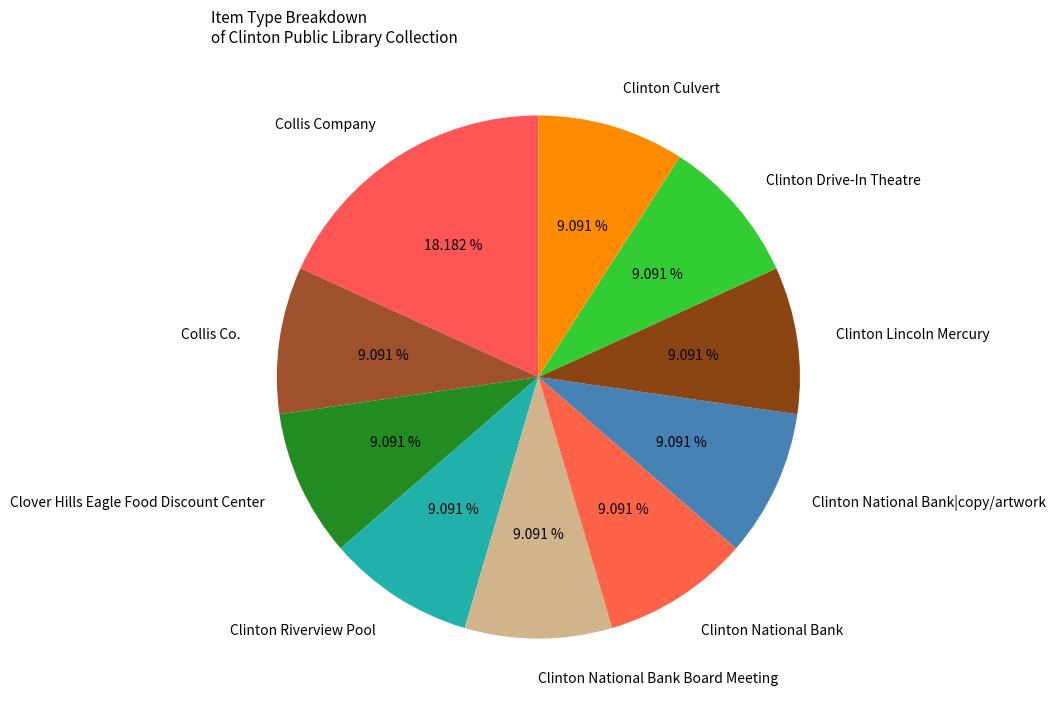

Combined, do Clinton National Bank and Clover Hills Eagle Food Discount Center account for over 50%?

No